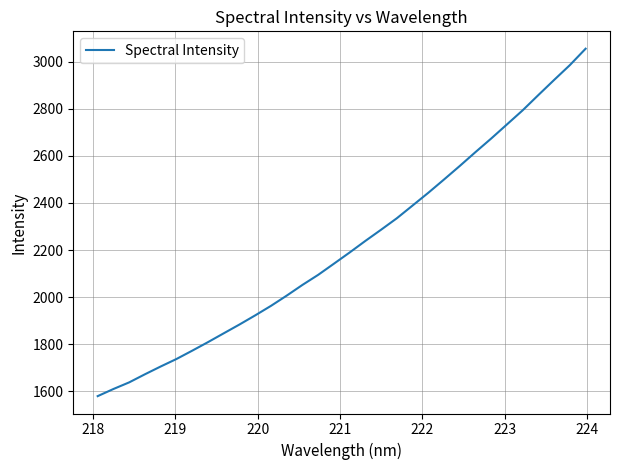

What is the maximum value shown in the chart?

3055.0